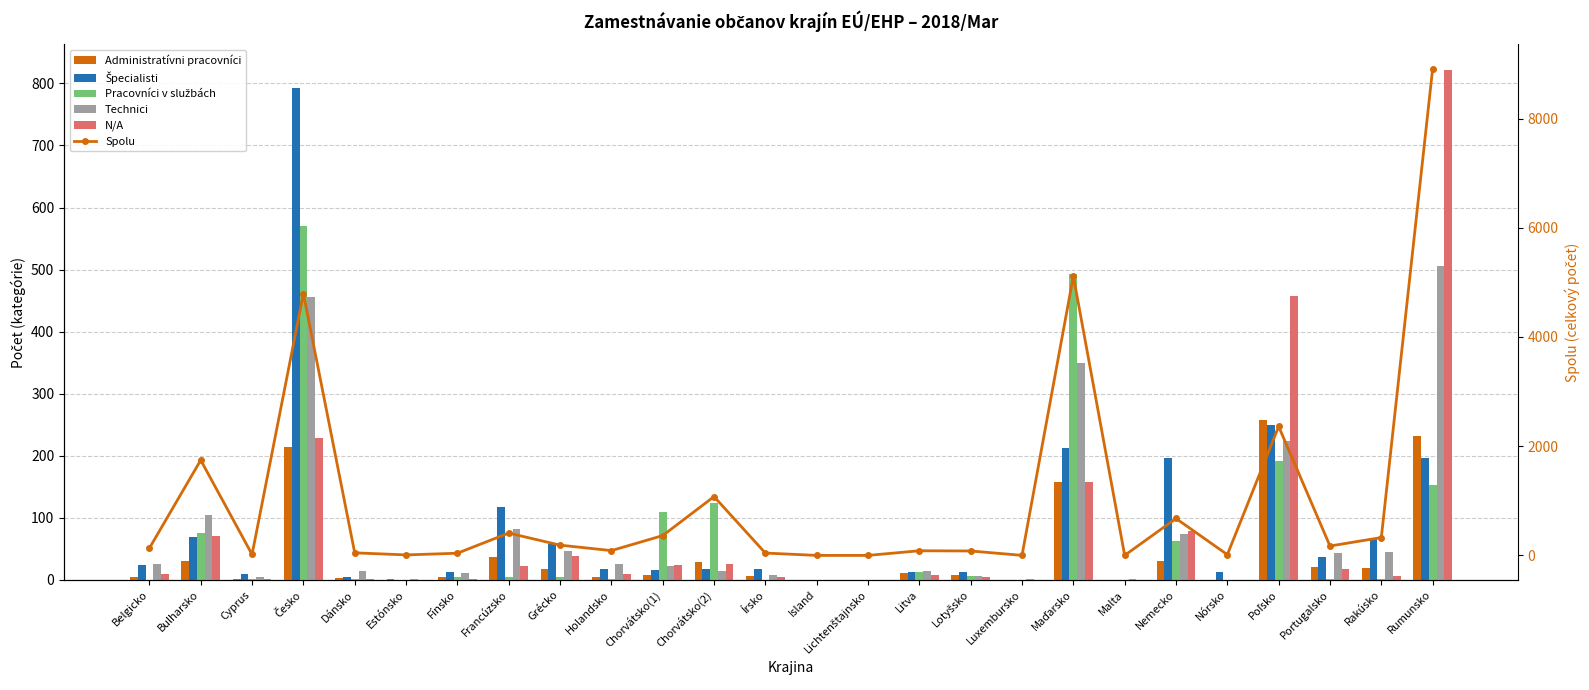

What is the maximum value shown in the chart?

8914